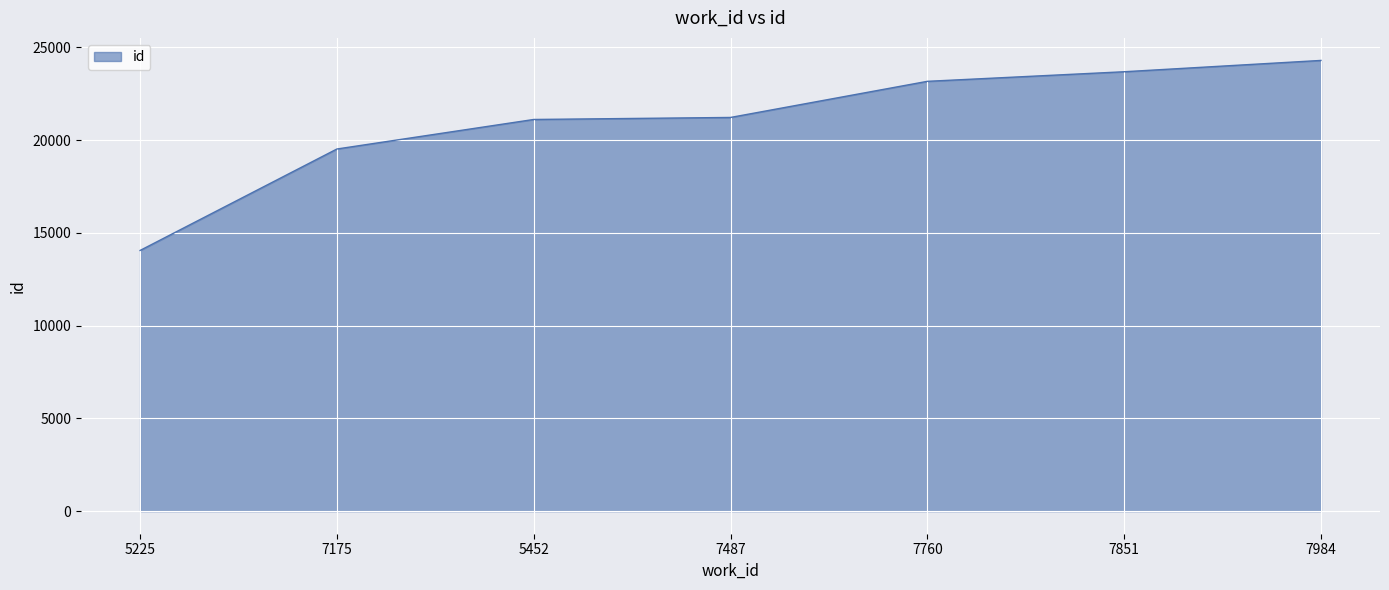

Is it true that the value at 7851 is 40194?

False